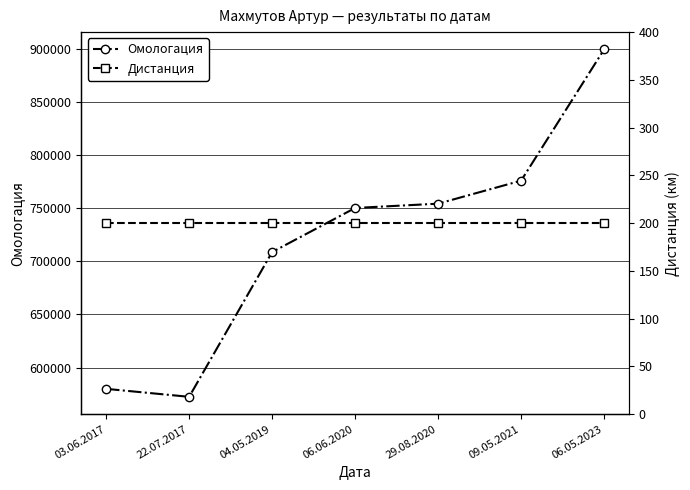

What is the difference between the highest and lowest values at 29.08.2020?

754262